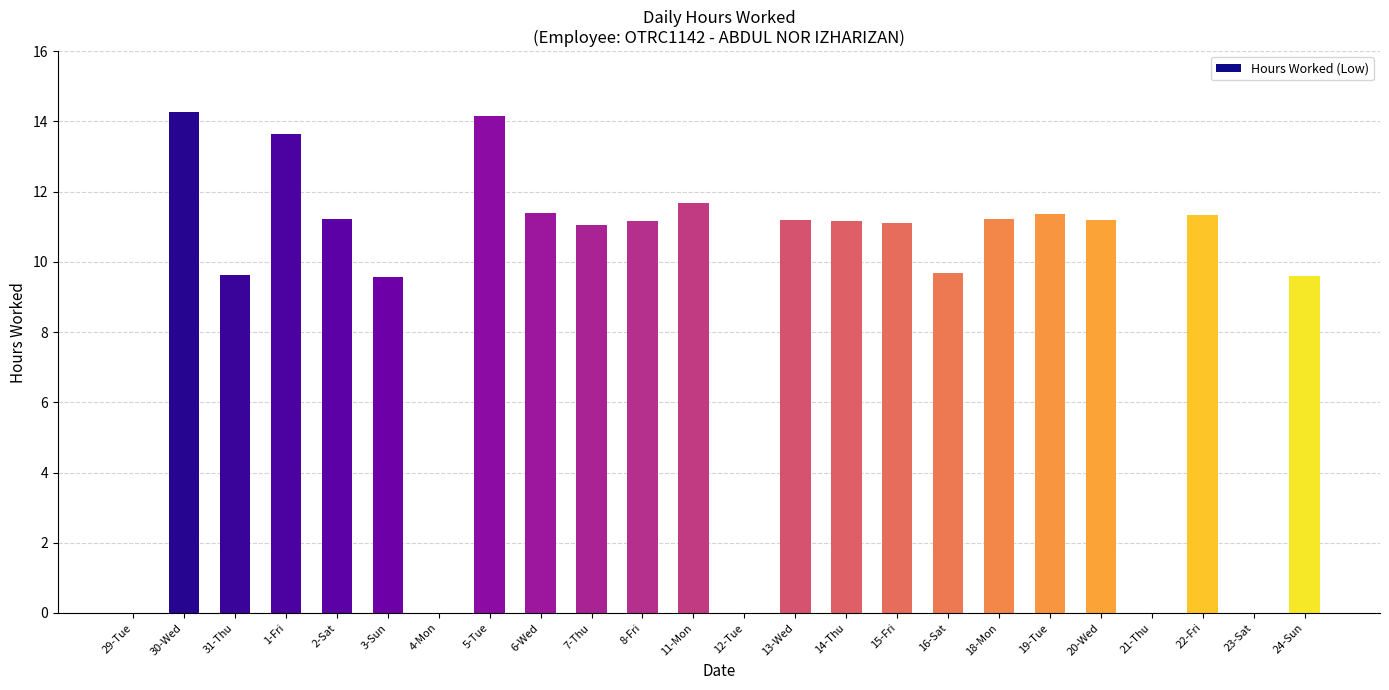

What is the greatest value displayed?

14.3